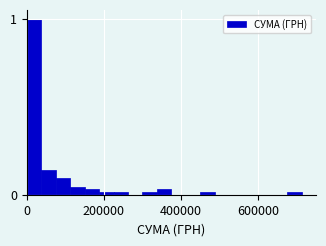

Read against the x-axis, roughly where is the centre of the tallest bar?

20000